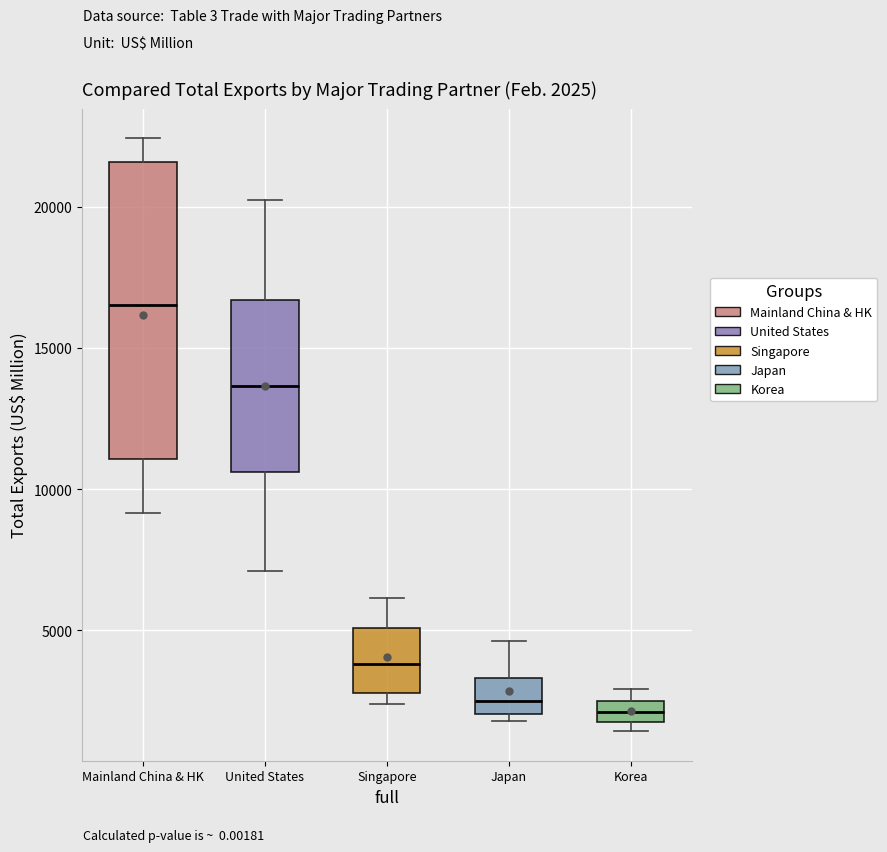

Which box has the highest median line?

Mainland China & HK